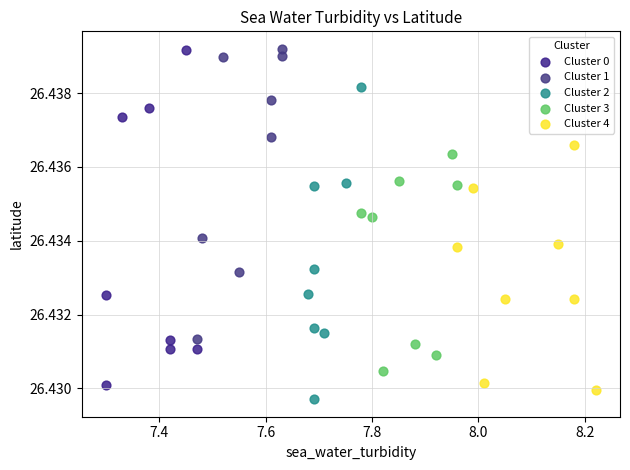

Which series reaches the minimum Y coordinate?

Cluster 2